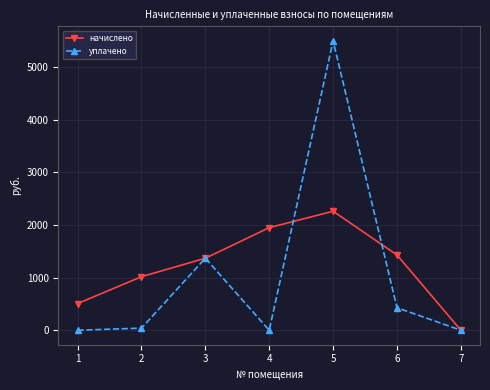

What is the difference between the highest and lowest values at 5?

3239.1